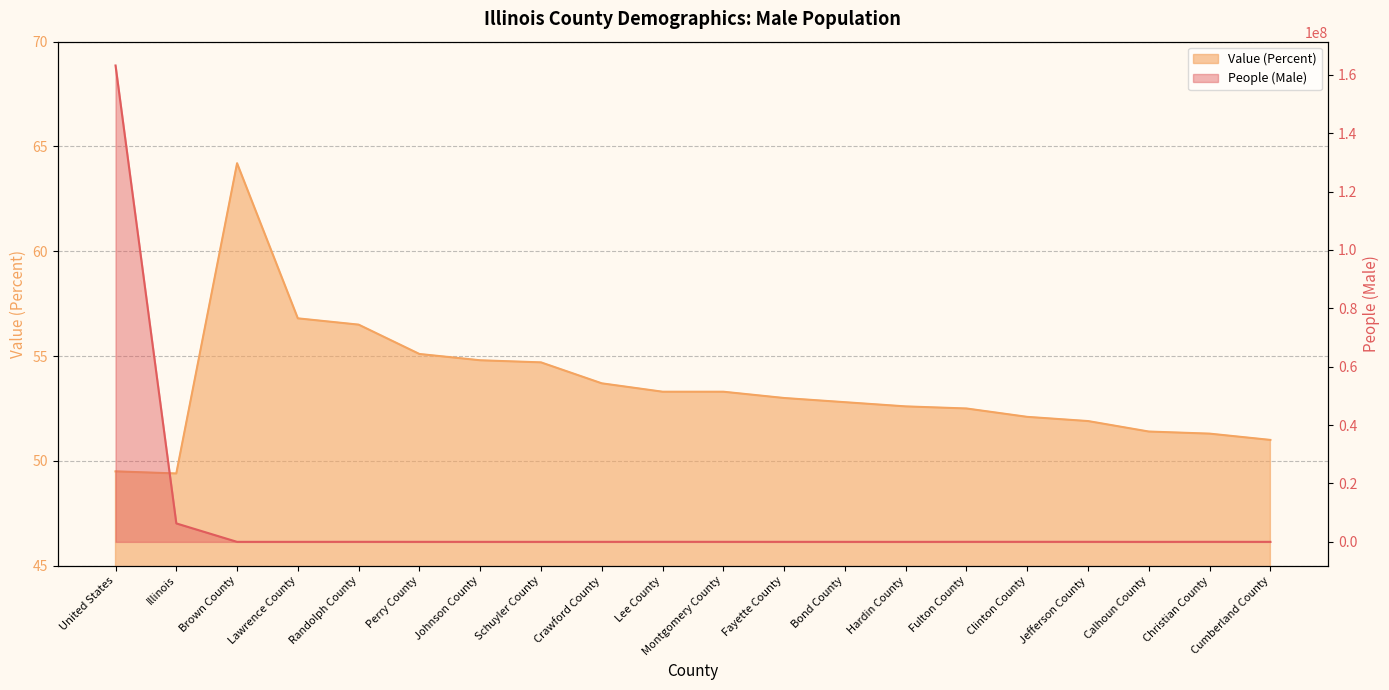

What is the maximum value shown in the chart?

163206615.0